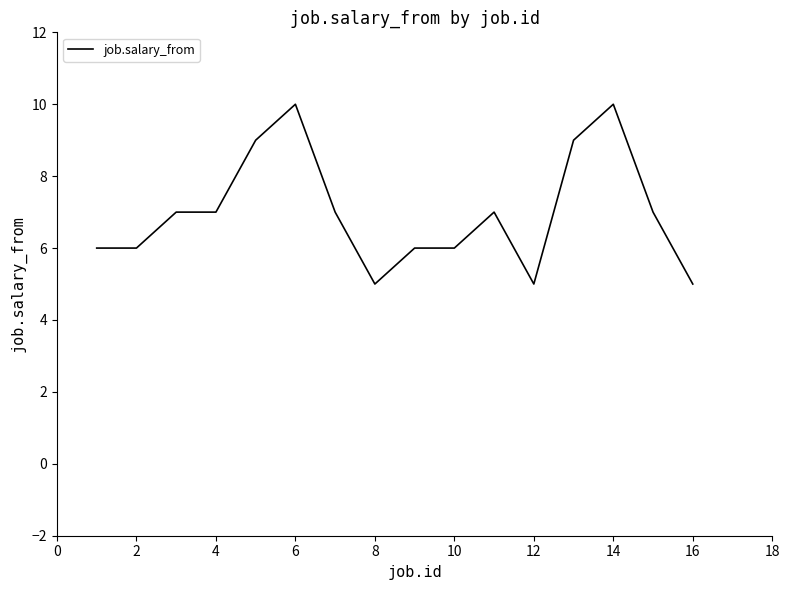

What is the smallest value displayed?

5